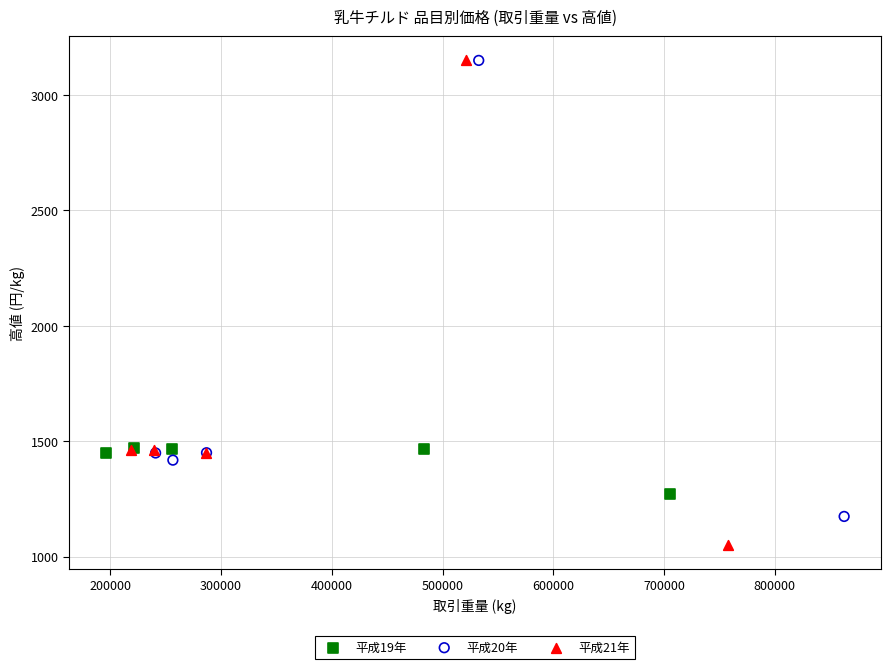

Which series has the widest spread of Y values?

平成21年